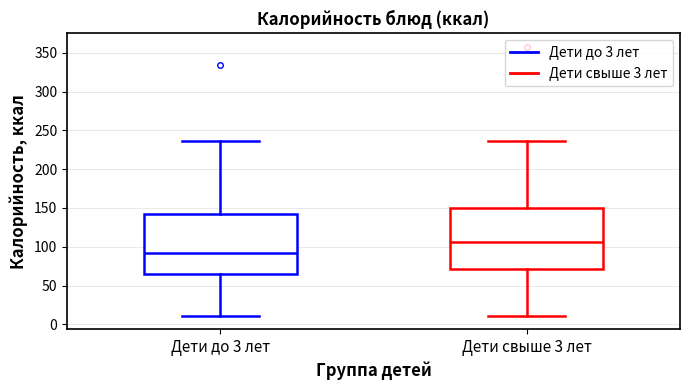

Reading left to right, read every box against the y-axis: the position of its median line, the range the box covers, and the ends of its whiskers. The values are not printed on the chart, so give them approximately, as read against the axis.

Дети до 3 лет: median 90, box 65 to 140, whiskers 10 to 235
Дети свыше 3 лет: median 105, box 70 to 150, whiskers 10 to 235